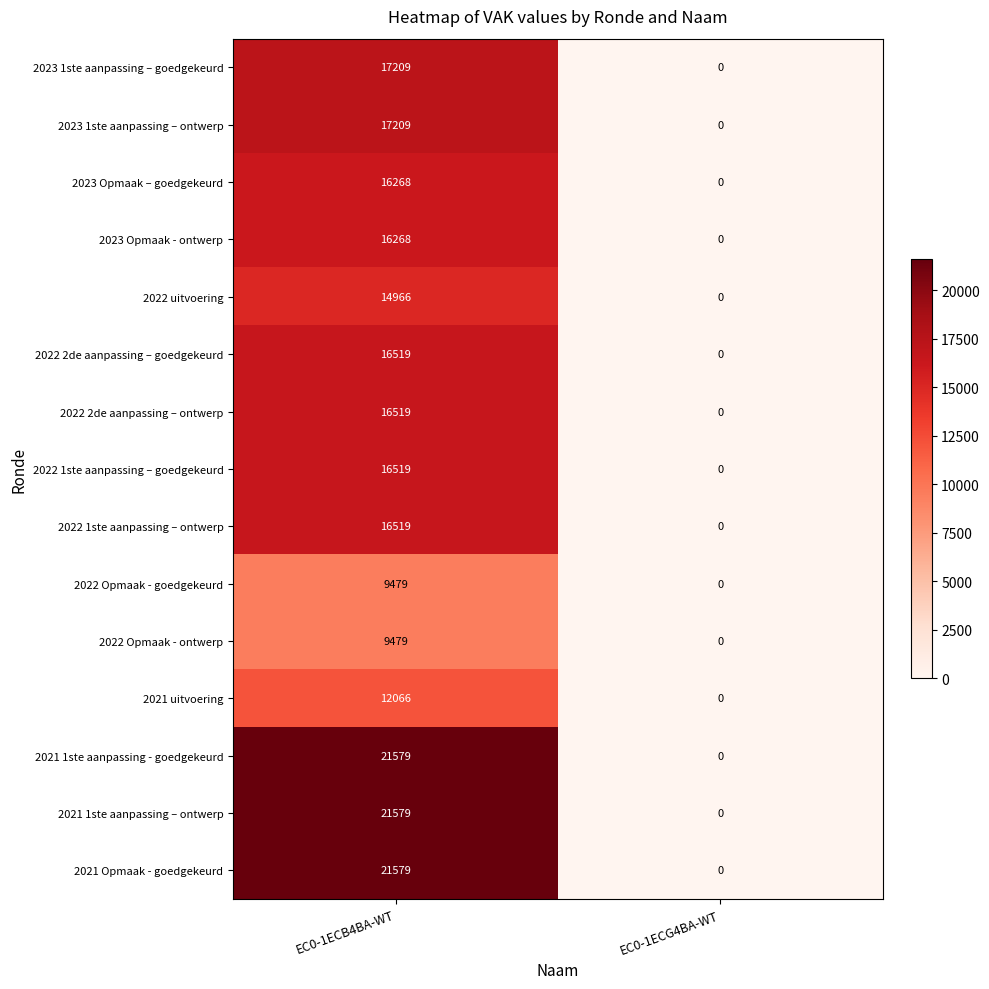

Which category has the lowest value across all series?

EC0-1ECG4BA-WT